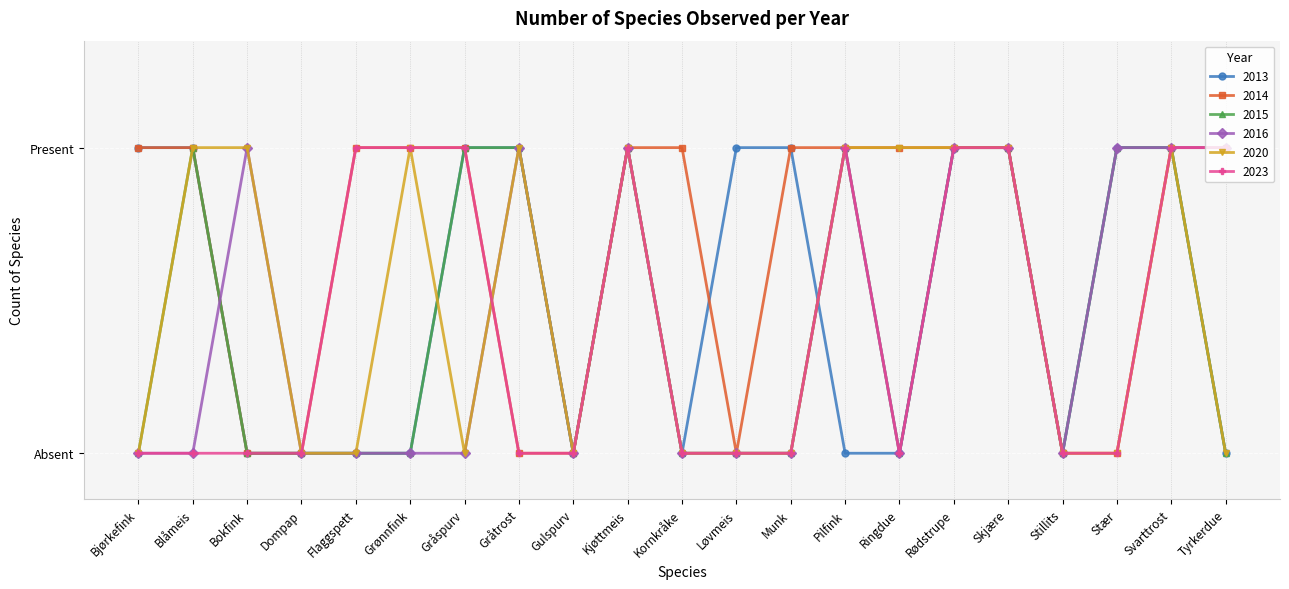

What is the label of the 9th point from the right?

Munk